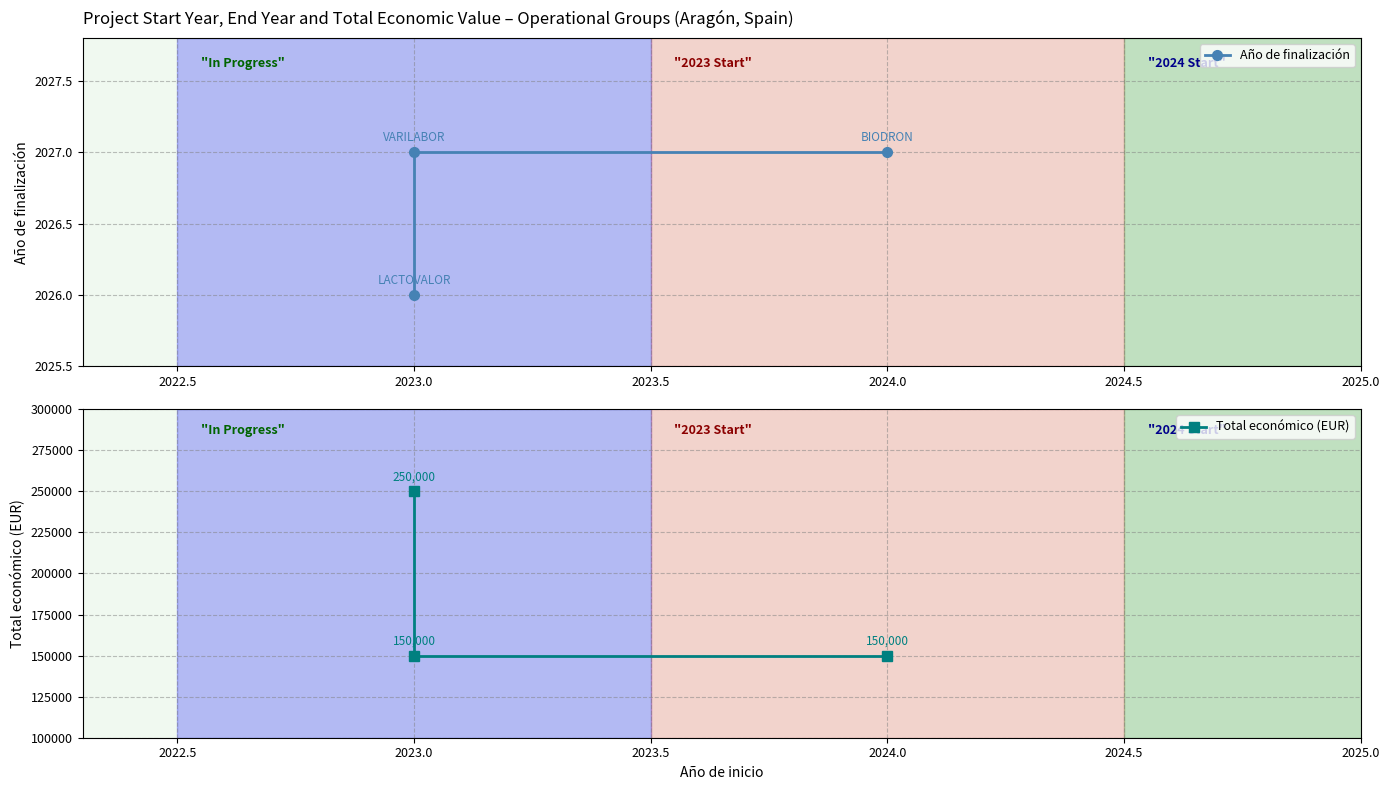

Between 2024.0 and 2023.0, which series saw the biggest shift?

Año de finalización